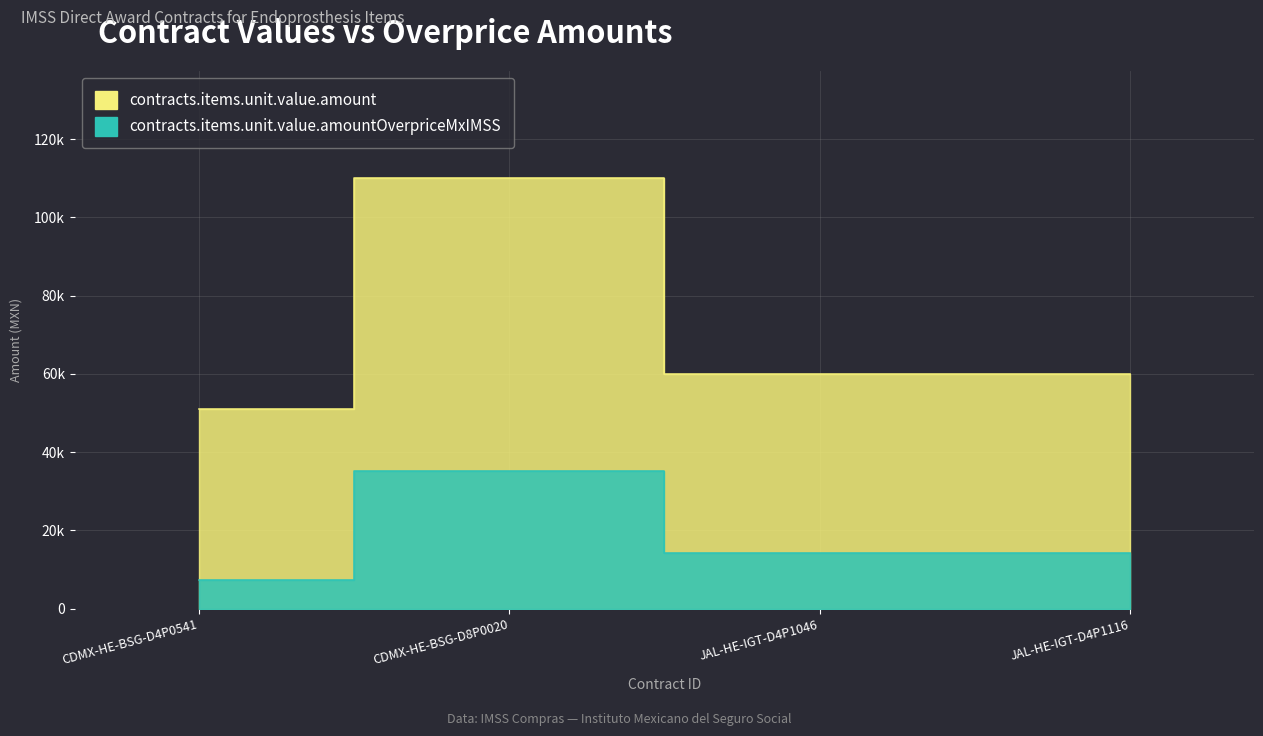

Which has a higher value, CDMX-HE-BSG-D8P0020 or CDMX-HE-BSG-D4P0541?

CDMX-HE-BSG-D8P0020